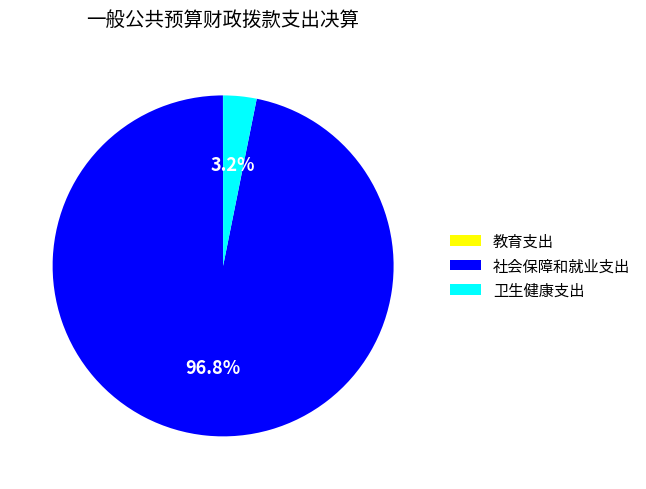

To the nearest percent, what percentage of the pie is 社会保障和就业支出?

97%